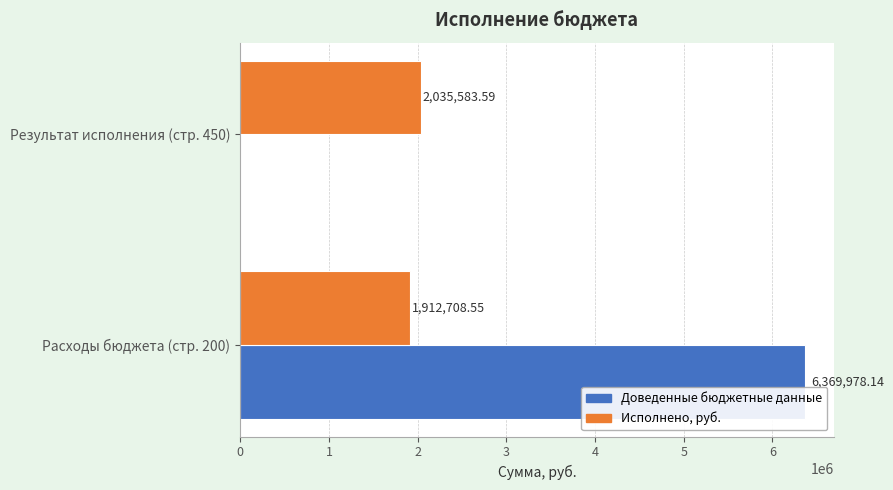

What is the sum of all Доведенные бюджетные данные values?

6369978.1